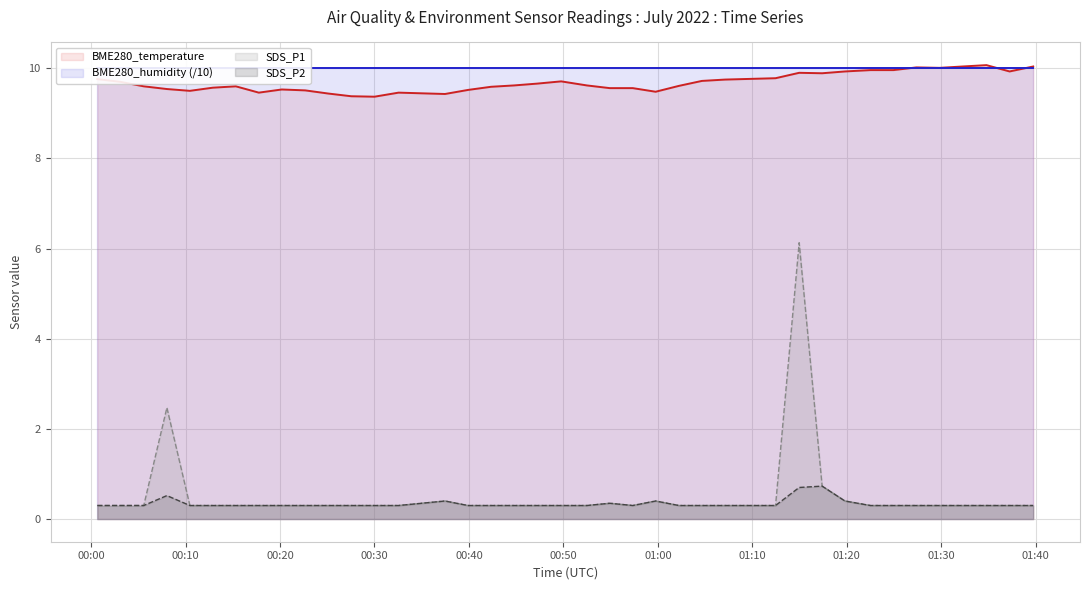

Is it true that BME280_temperature equals 13.5 at 2022/07/02 01:32:16?

False